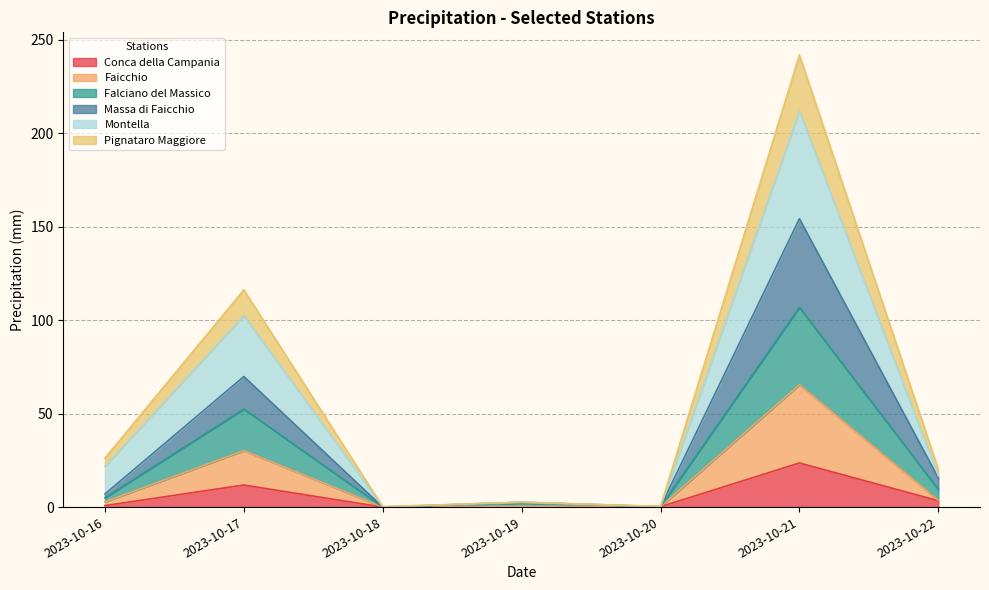

At how many categories does at least one series exceed 200?

1